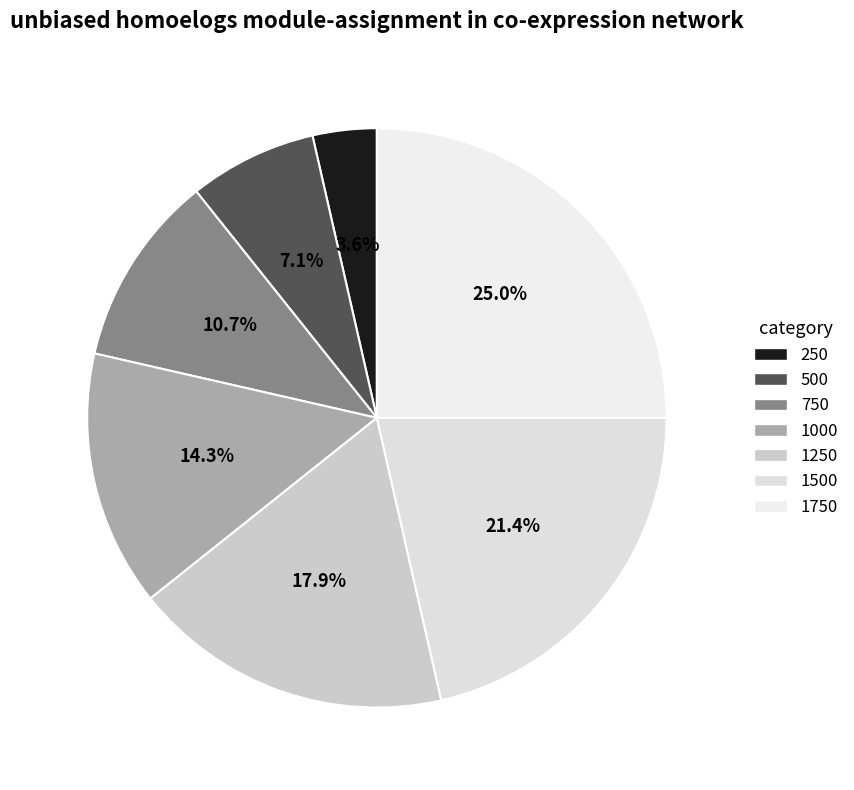

Which category has the smallest portion of the pie?

250